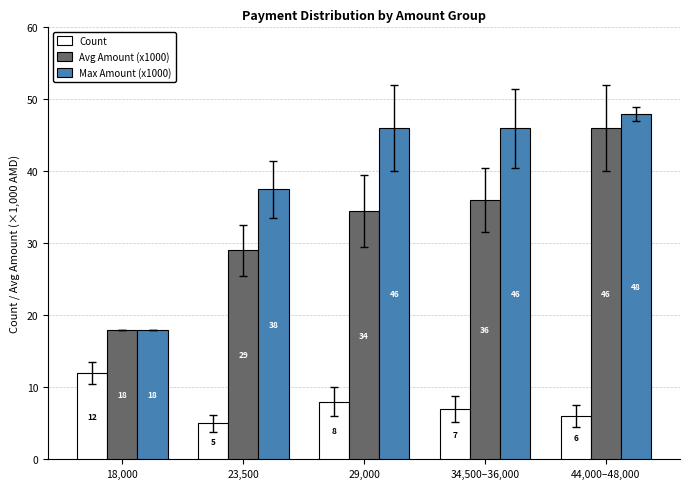

At 34,500–36,000, list the series in order from smallest to largest.

Count, Avg Amount (x1000), Max Amount (x1000)